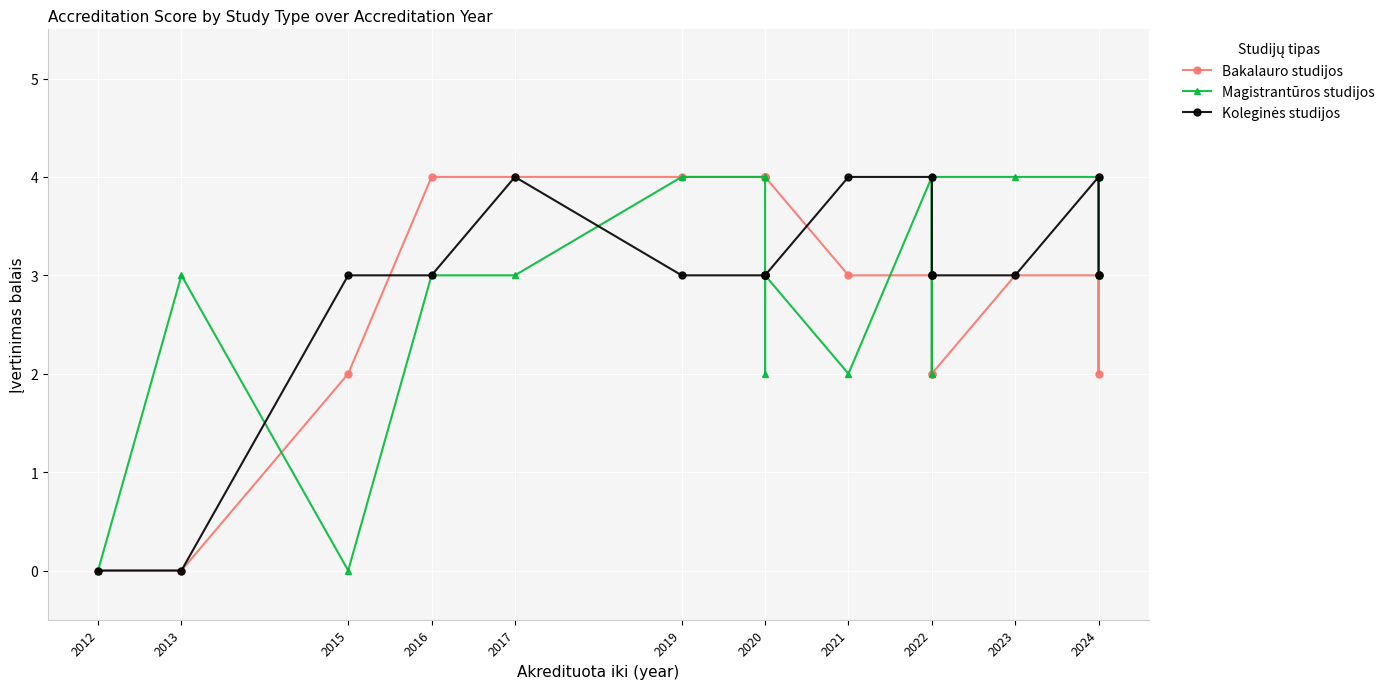

Reading left to right, transcribe all the data shown in this chart.

Bakalauro studijos: 0	0	2	4	4	4	4	4	4	4	4	3	3	3	2	2	3	3	2	4
Magistrantūros studijos: 0	3	0	3	3	4	4	4	2	3	3	2	4	3	2	4	4	4	3	3
Koleginės studijos: 0	0	3	3	4	3	3	3	3	3	3	4	4	3	3	3	3	4	3	3